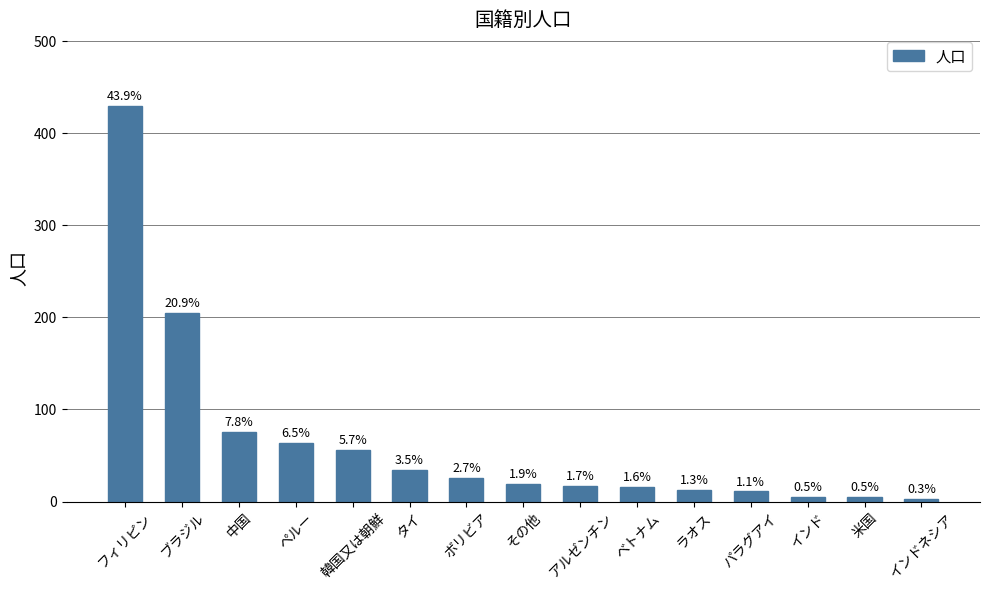

Are the bars horizontal?

No